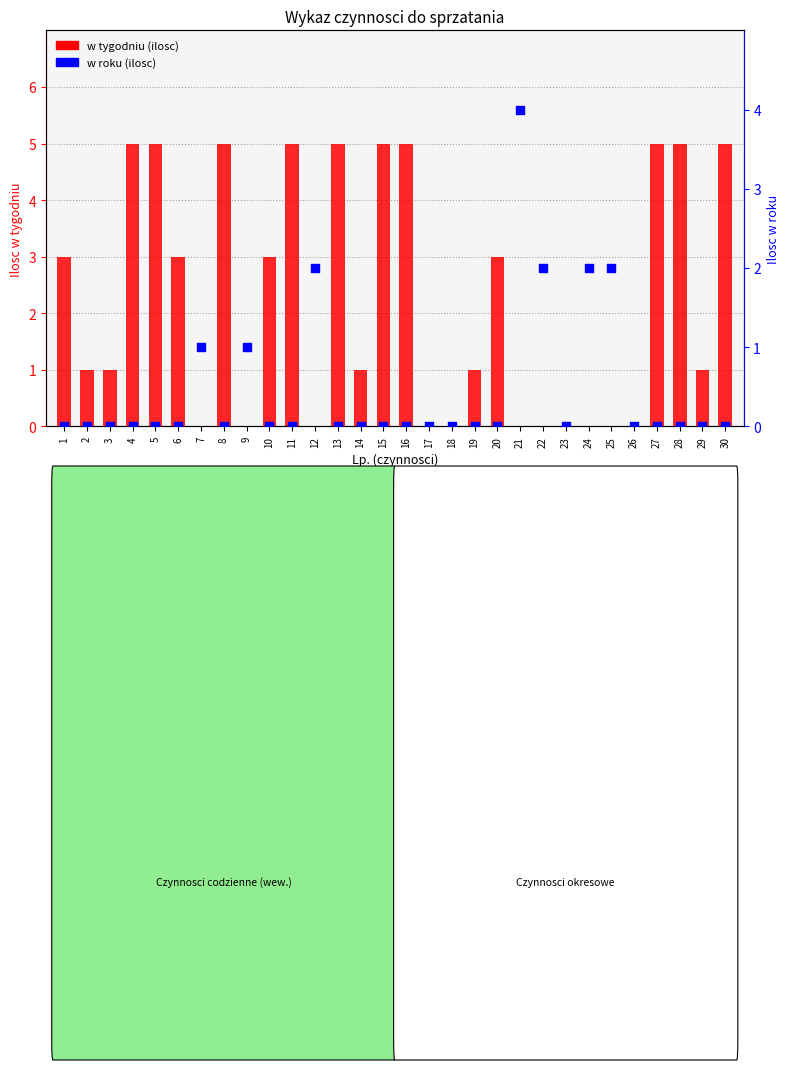

At how many categories does at least one series exceed 1?

19